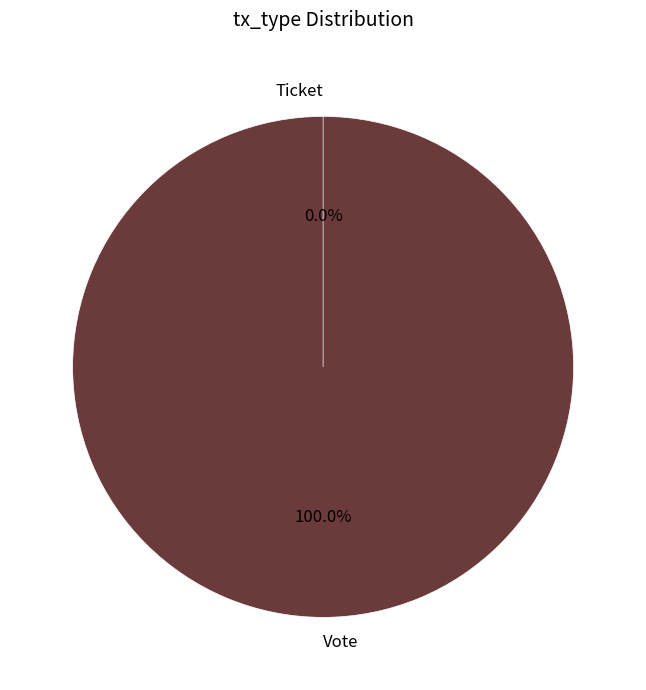

Is it true that Vote is 100% of the pie?

True